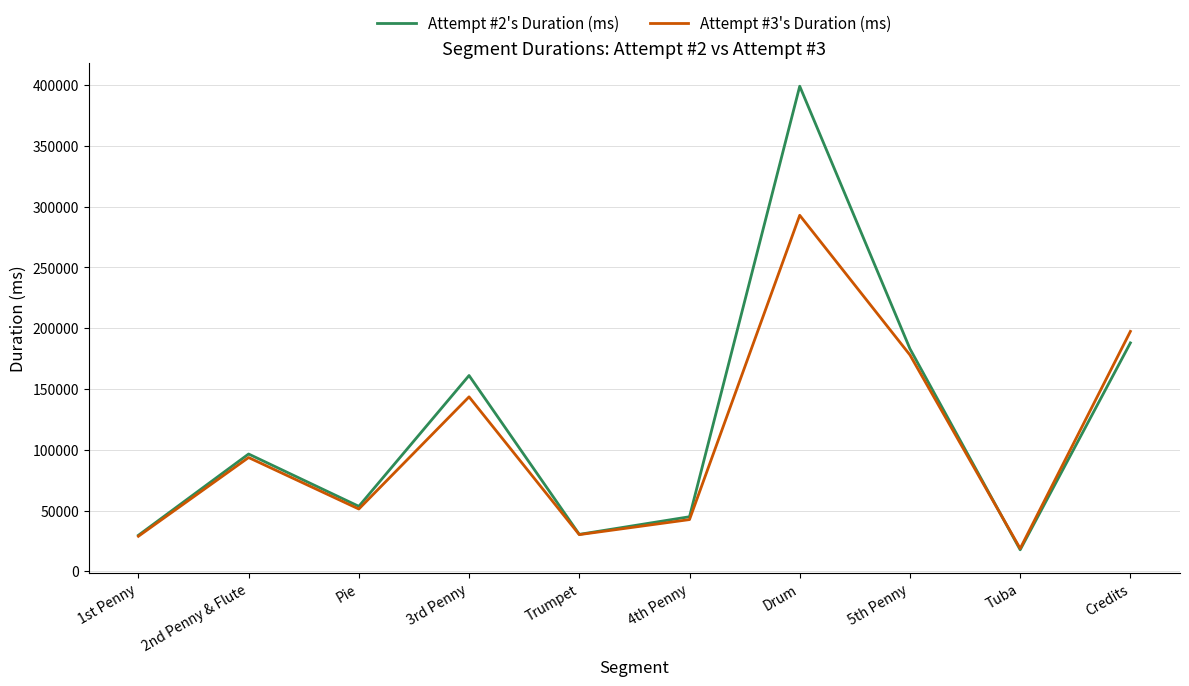

Rank the series by their maximum value, from lowest to highest.

Attempt #3's Duration (ms), Attempt #2's Duration (ms)